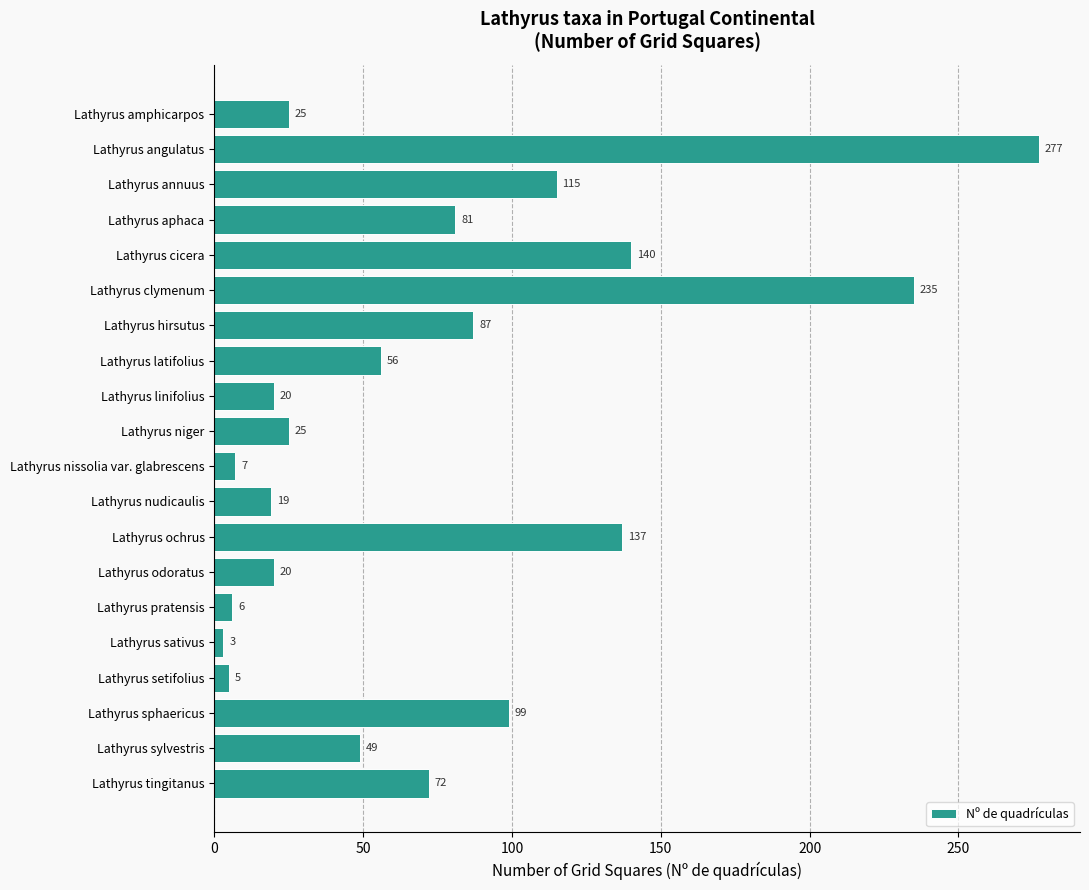

What is the average value?

74